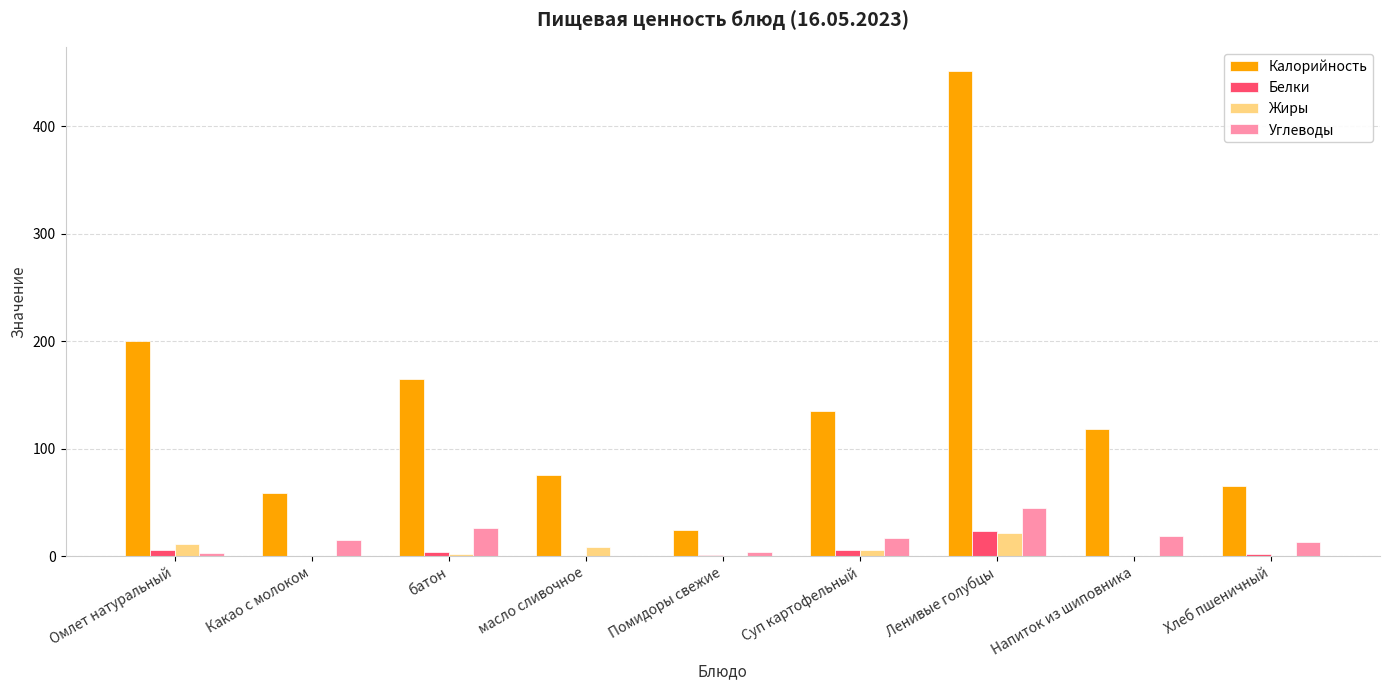

Which series changed the most between Ленивые голубцы and Хлеб пшеничный?

Калорийность